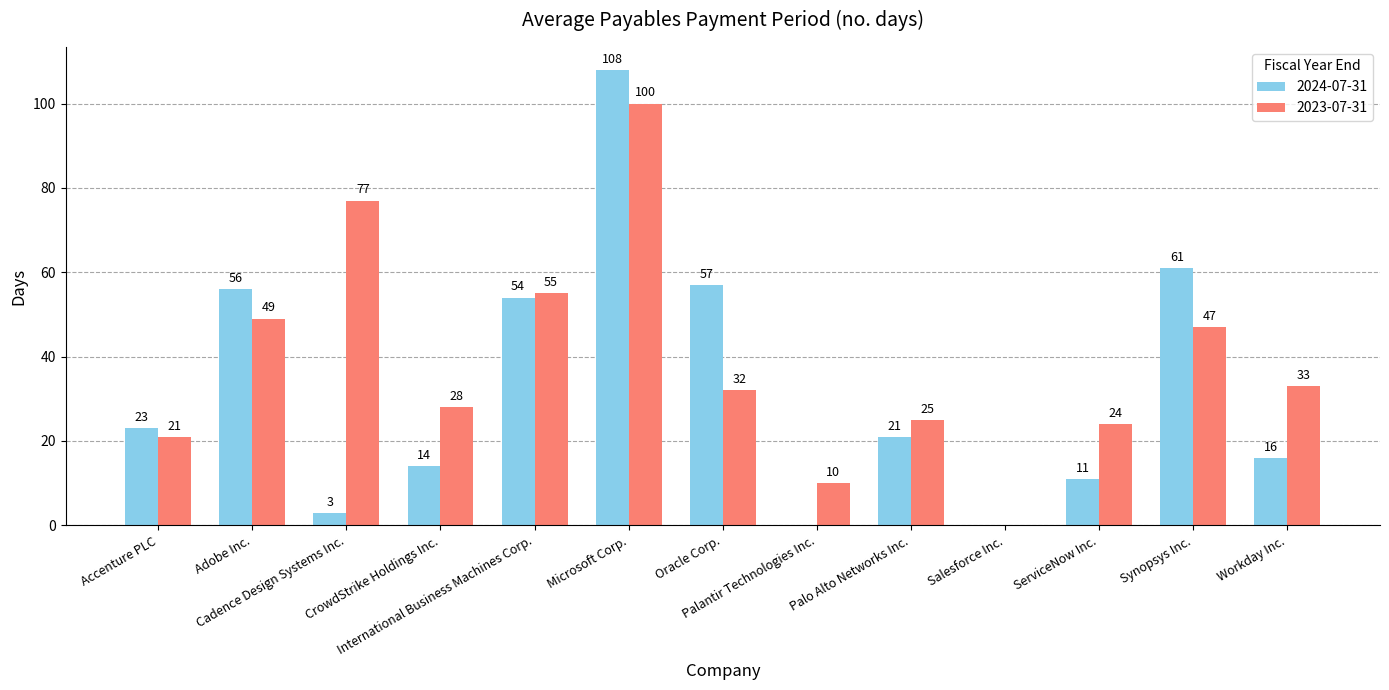

What is the sum of the 2024-07-31 values at International Business Machines Corp. and Cadence Design Systems Inc.?

57